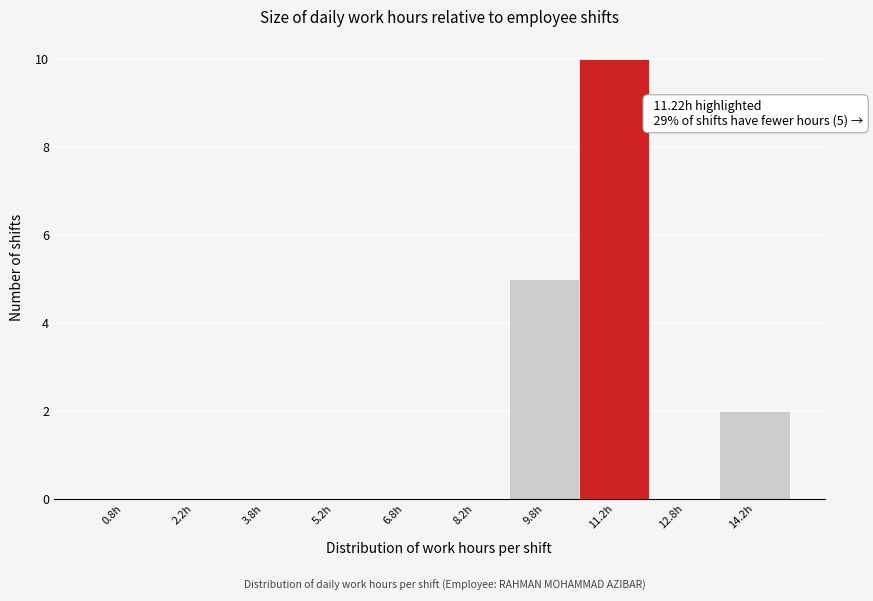

Over which range of the x-axis is the bar tallest?

10.5 to 12.0